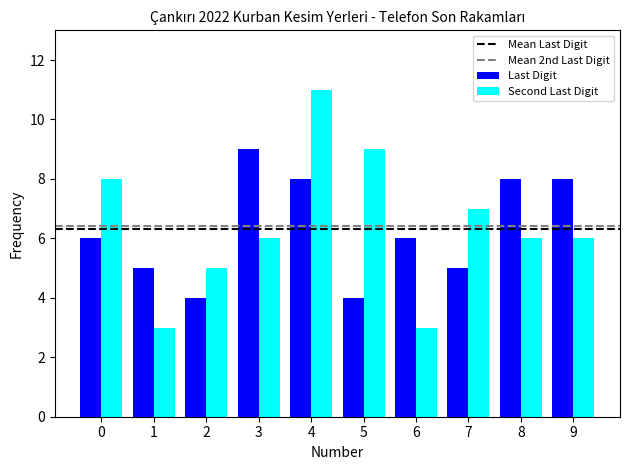

What is the minimum value for Last Digit?

4